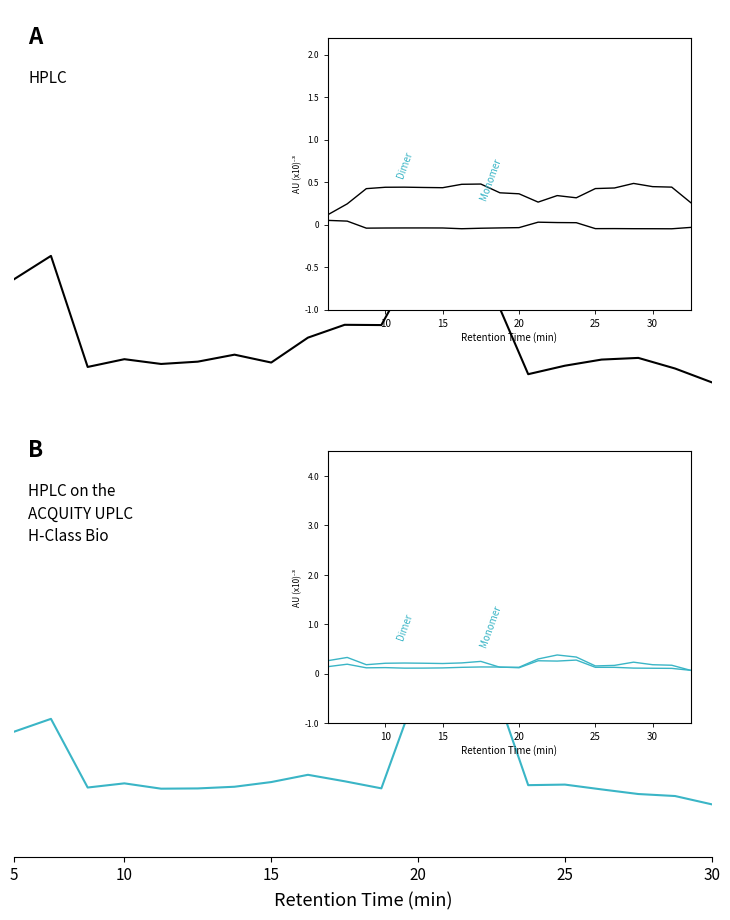

In Main trace A, how many points are lower than both neighbors (excluding endpoints)?

5